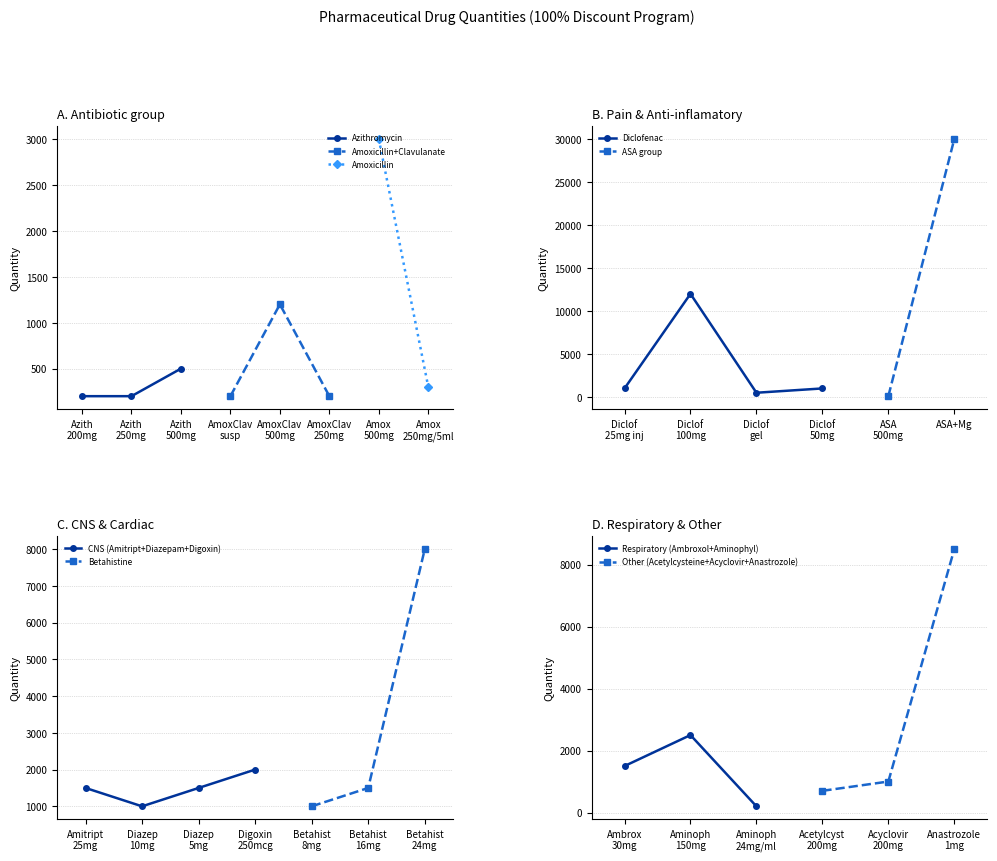

What is the value of the Azithromycin point at the 2nd from the left?

200